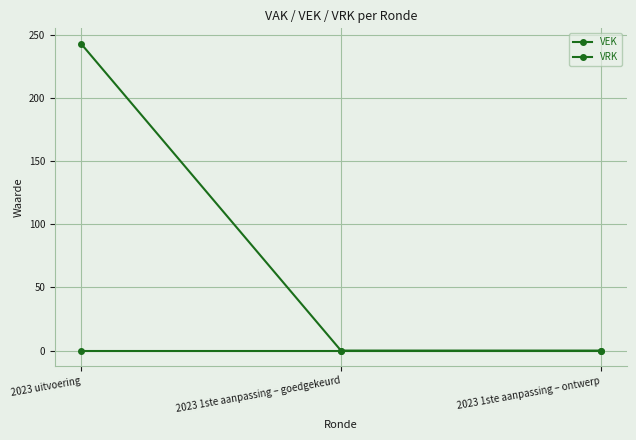

How many lines are shown in the chart?

2